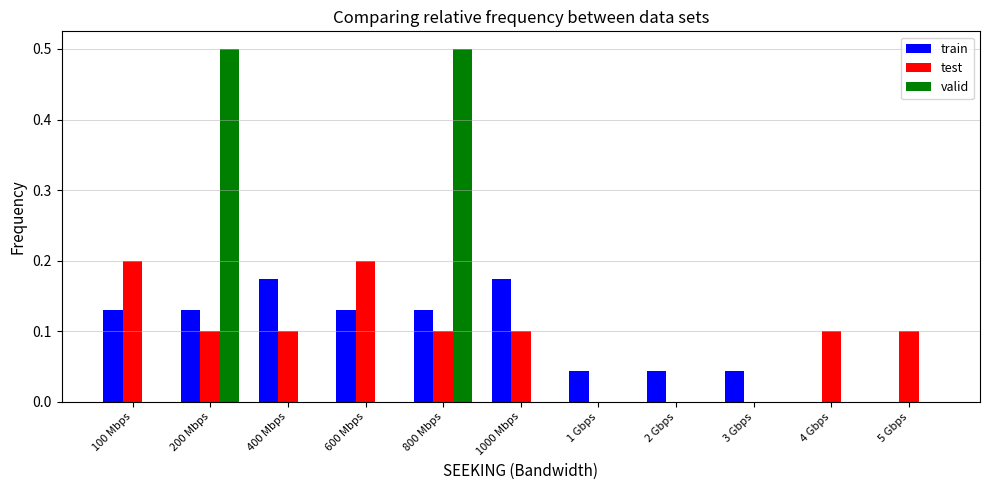

Count the number of categories in the chart.

11